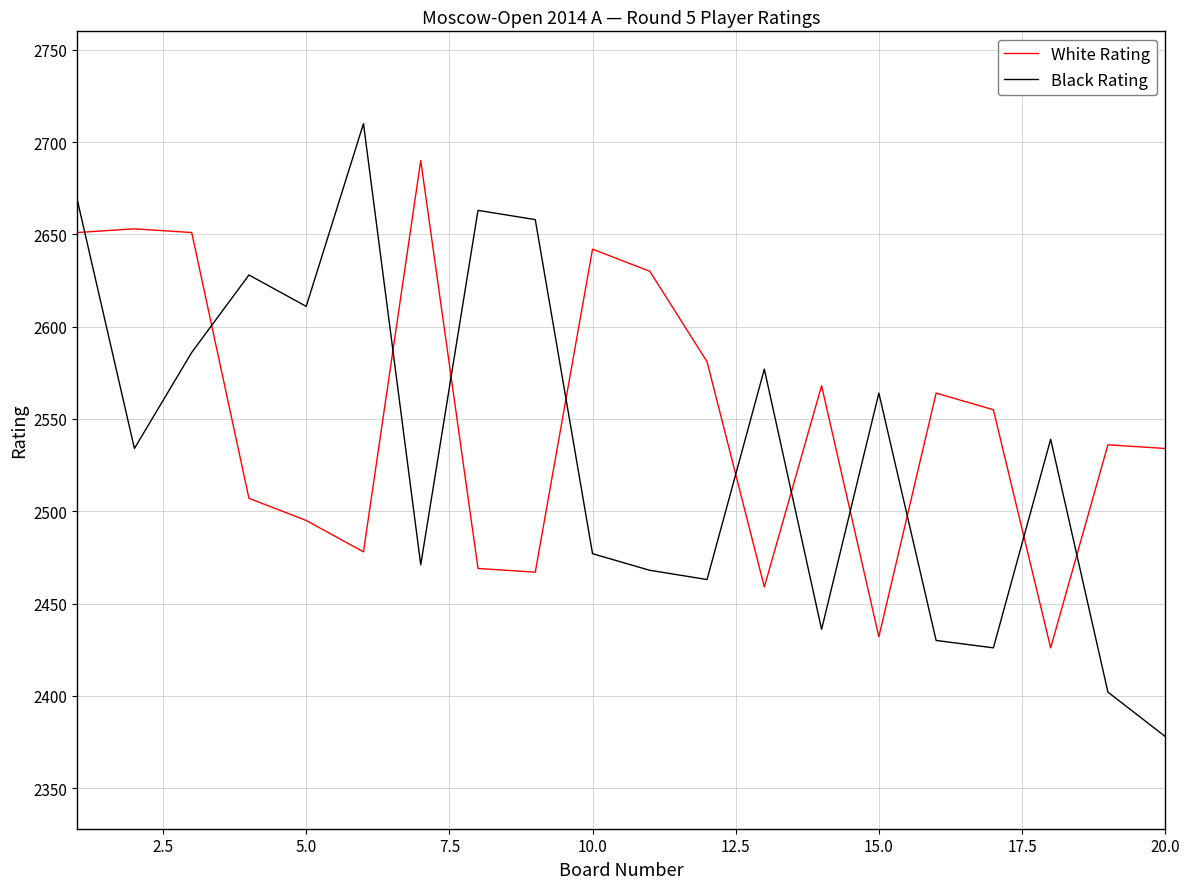

Rank the series by their maximum value, from lowest to highest.

White Rating, Black Rating